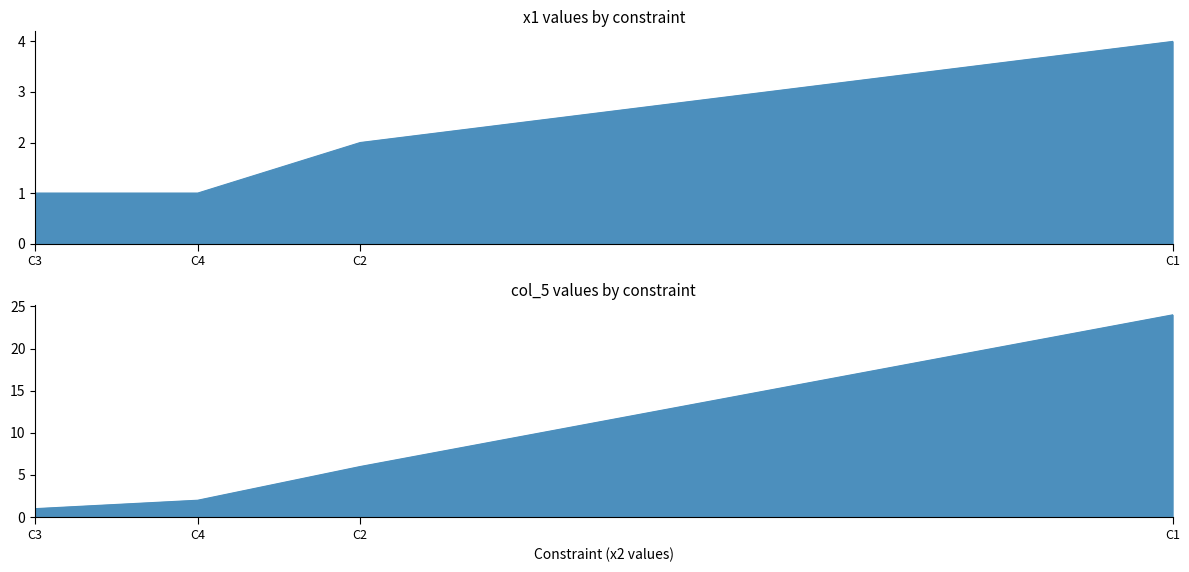

What is the total value across all series at C4?

3